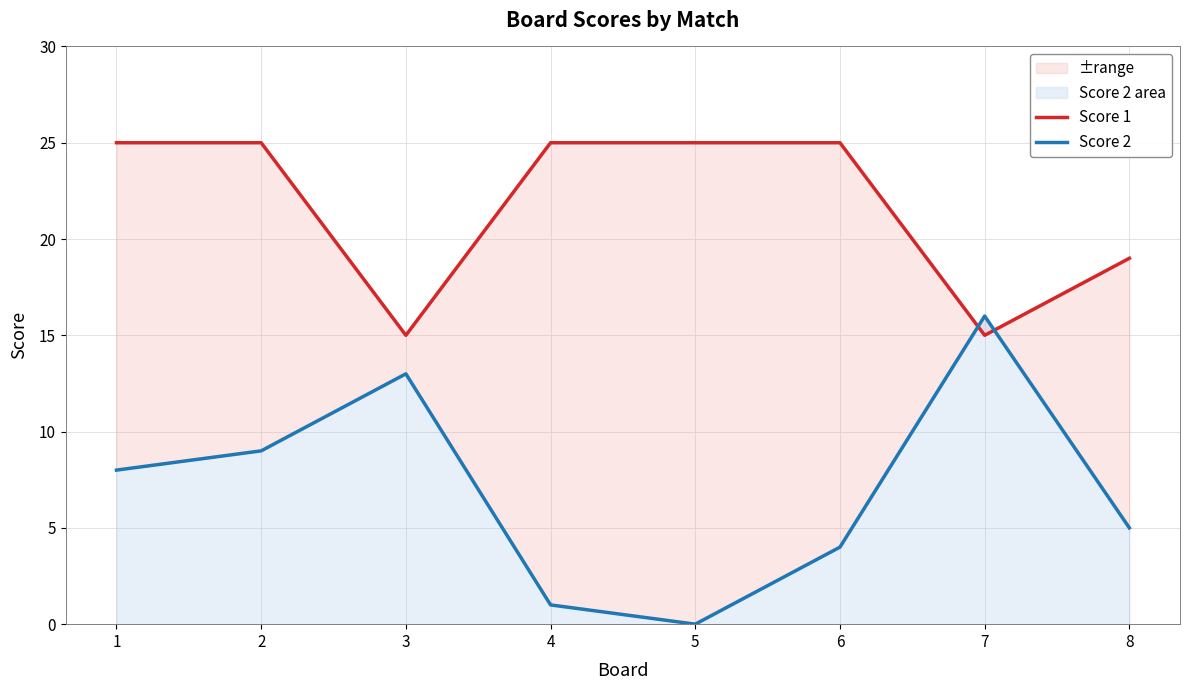

Which series changed the most between 3 and 8?

Score 2